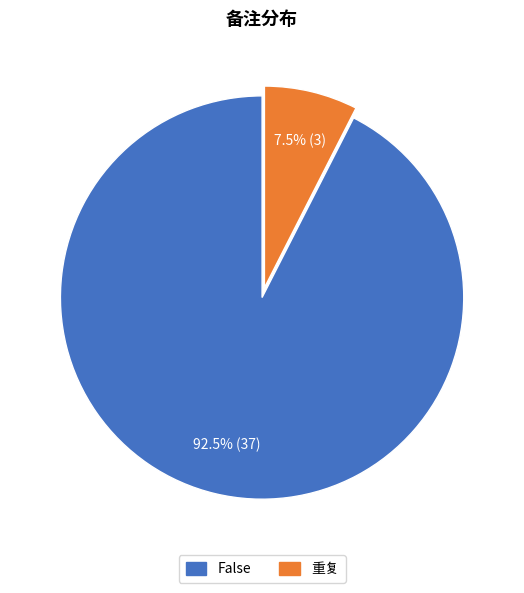

To the nearest percent, what is the difference between the largest and smallest slice percentages?

85%